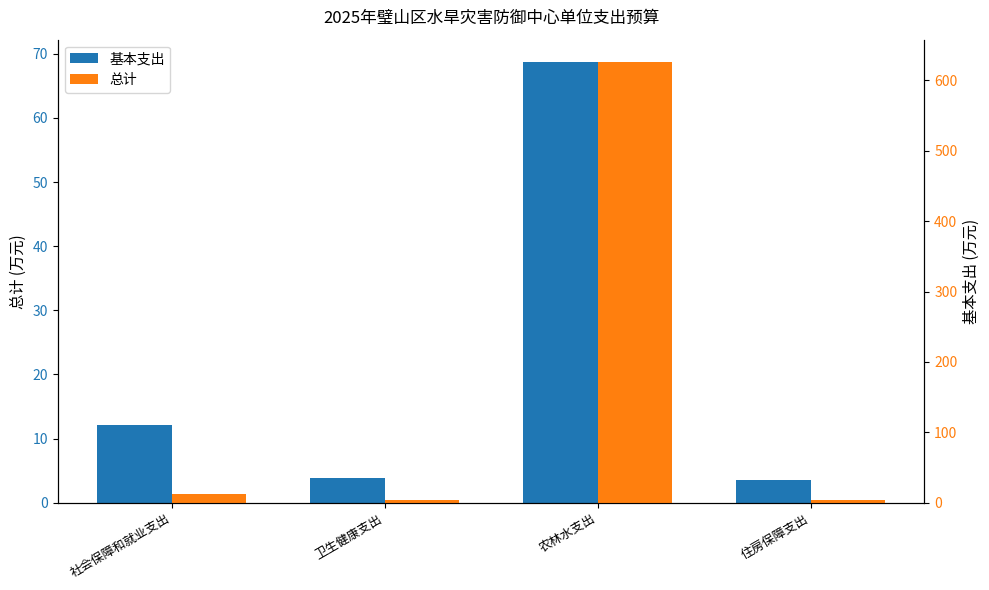

Reading left to right, extract all data points from this chart.

基本支出: 社会保障和就业支出=12.1	卫生健康支出=3.8	农林水支出=68.8	住房保障支出=3.5
总计: 社会保障和就业支出=12.1	卫生健康支出=3.8	农林水支出=626.4	住房保障支出=3.5